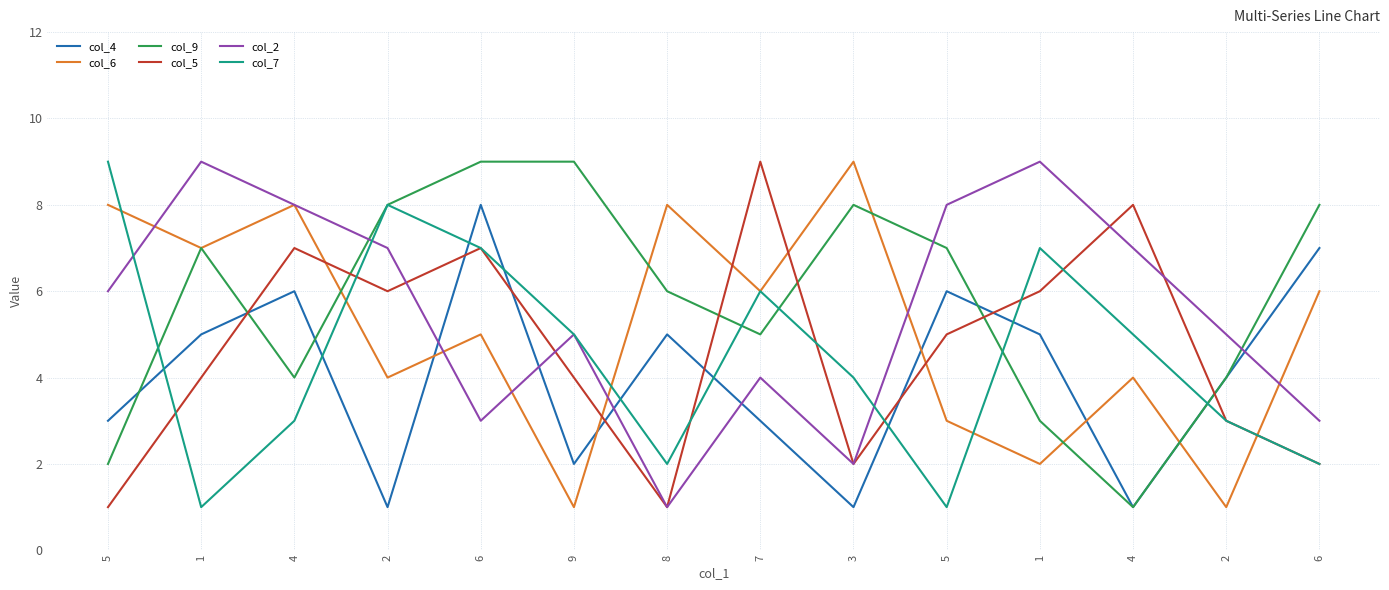

The col_2 series shows 3 at 6. True or false?

True